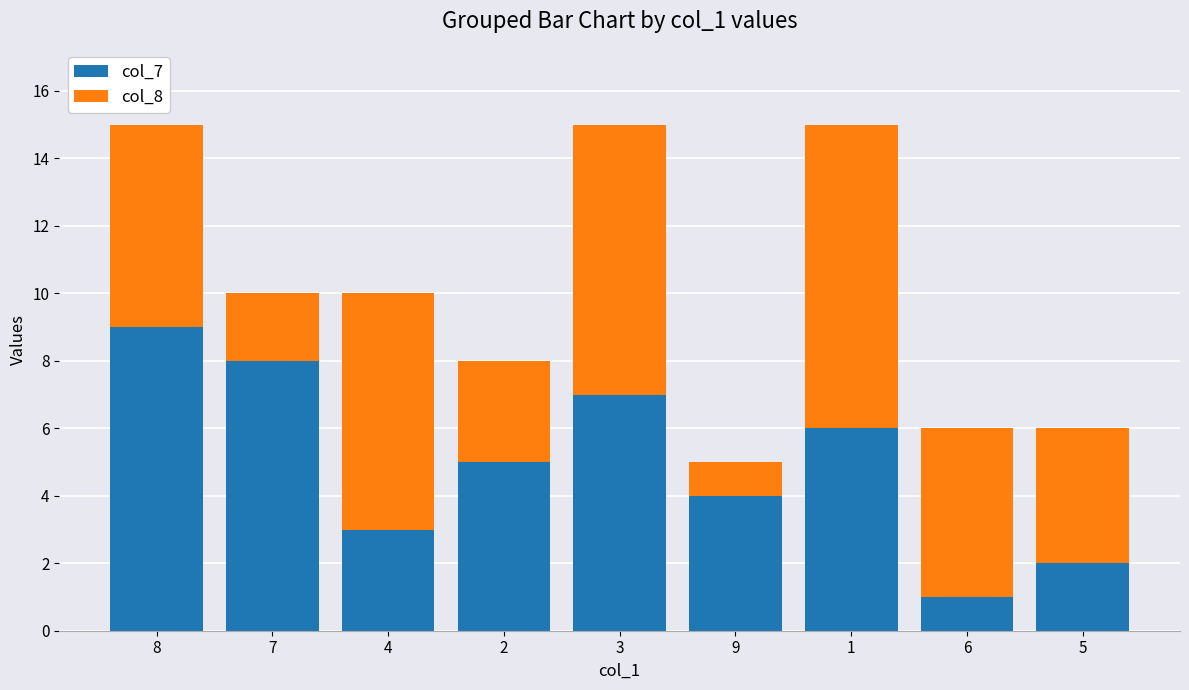

The col_7 series shows 6 at 1. True or false?

True